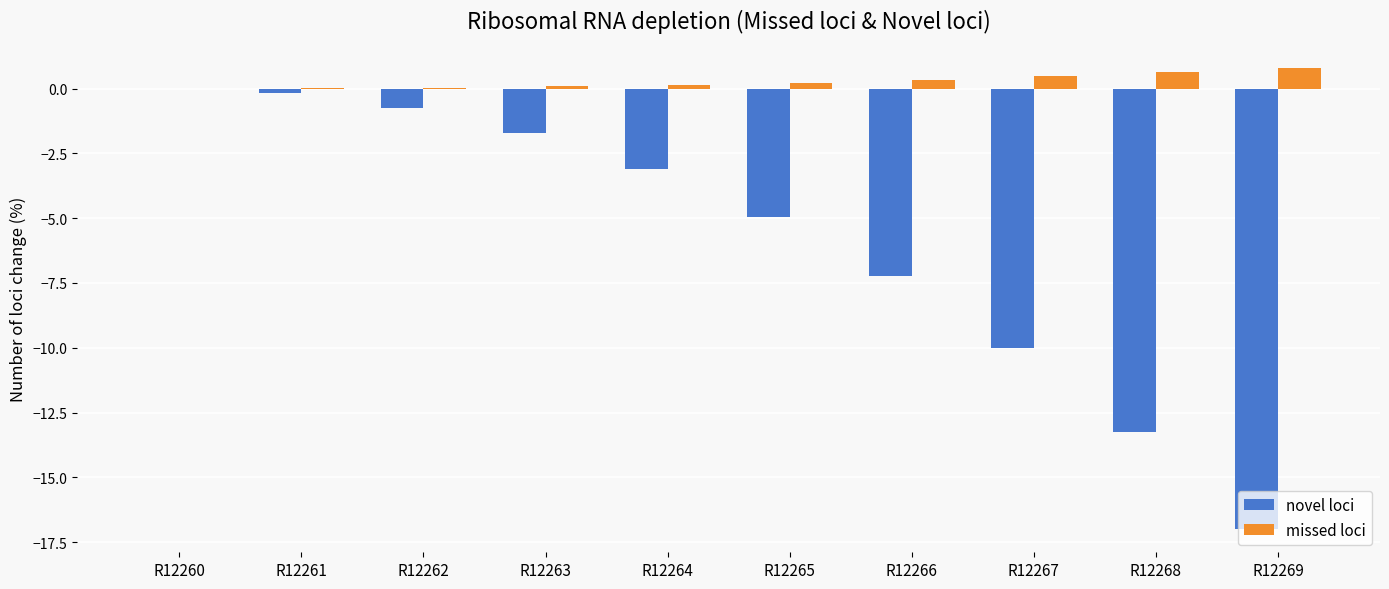

What is the total value across all series at R12266?

-6.9